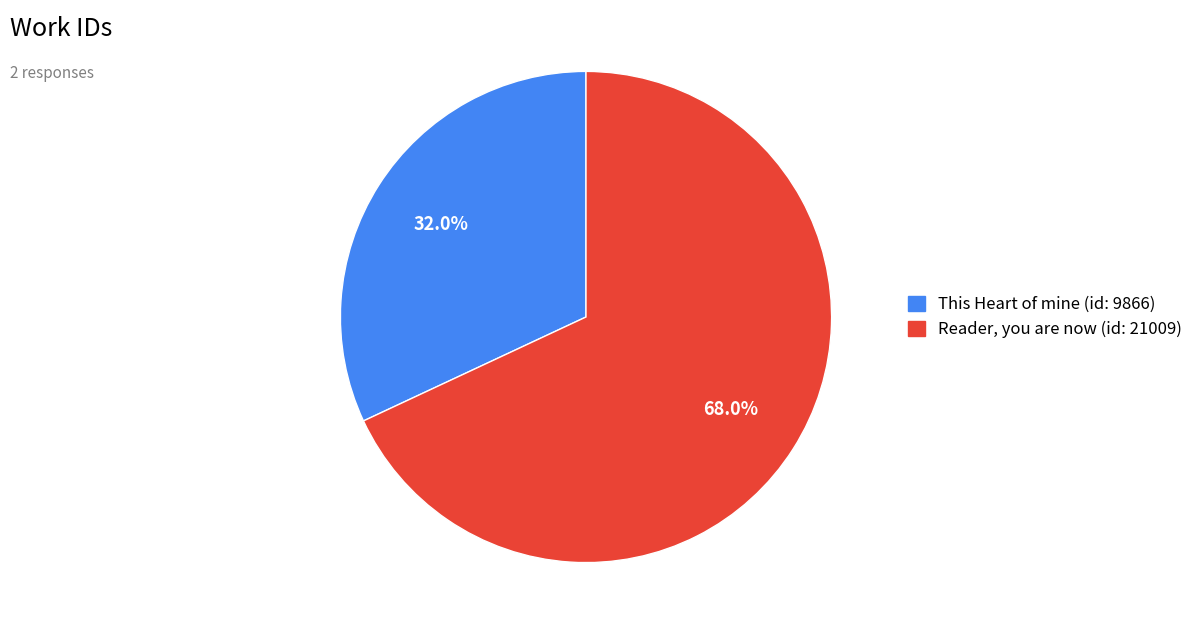

Does This Heart of mine (id: 9866) represent more than half of the total?

No